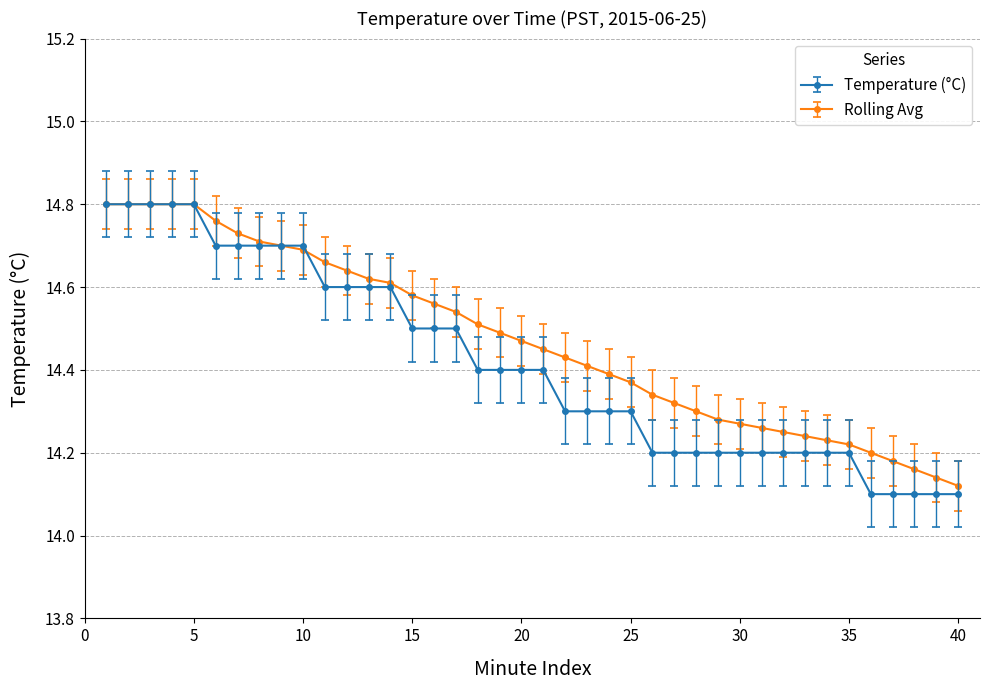

Which series has the largest range (max minus min)?

Temperature (°C)